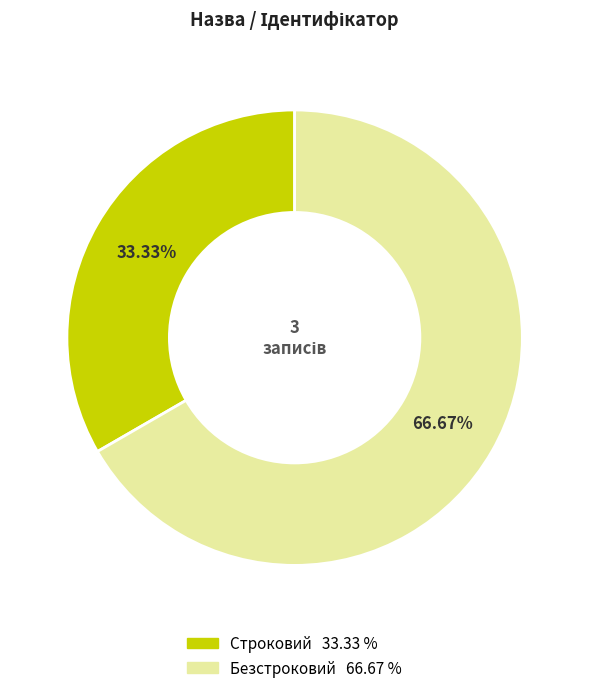

What is the total percentage of Строковий and Безстроковий?

100.0%